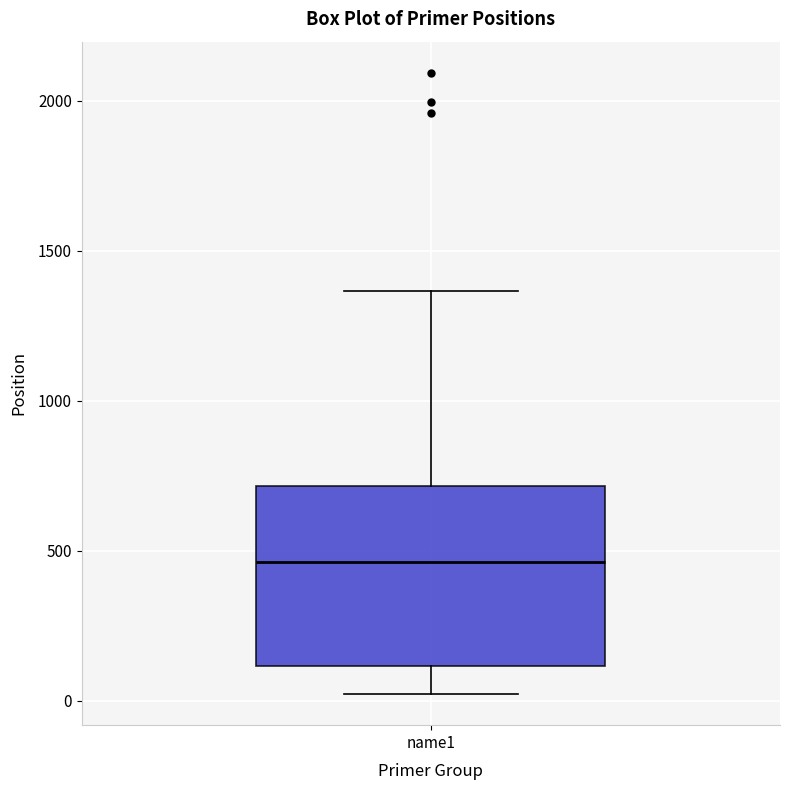

Read this box plot against the y-axis: the position of the median line, the range covered by the box, and the ends of both whiskers. The values are not printed on the chart, so give them approximately, as read against the axis.

median 450, box 100 to 700, whiskers 0 to 1350